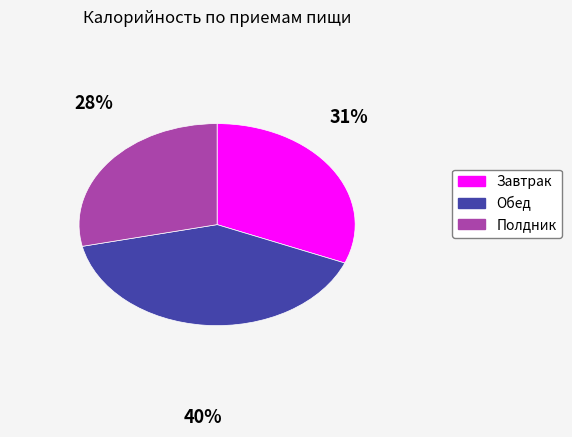

True or false: Полдник accounts for 15% of the total.

False